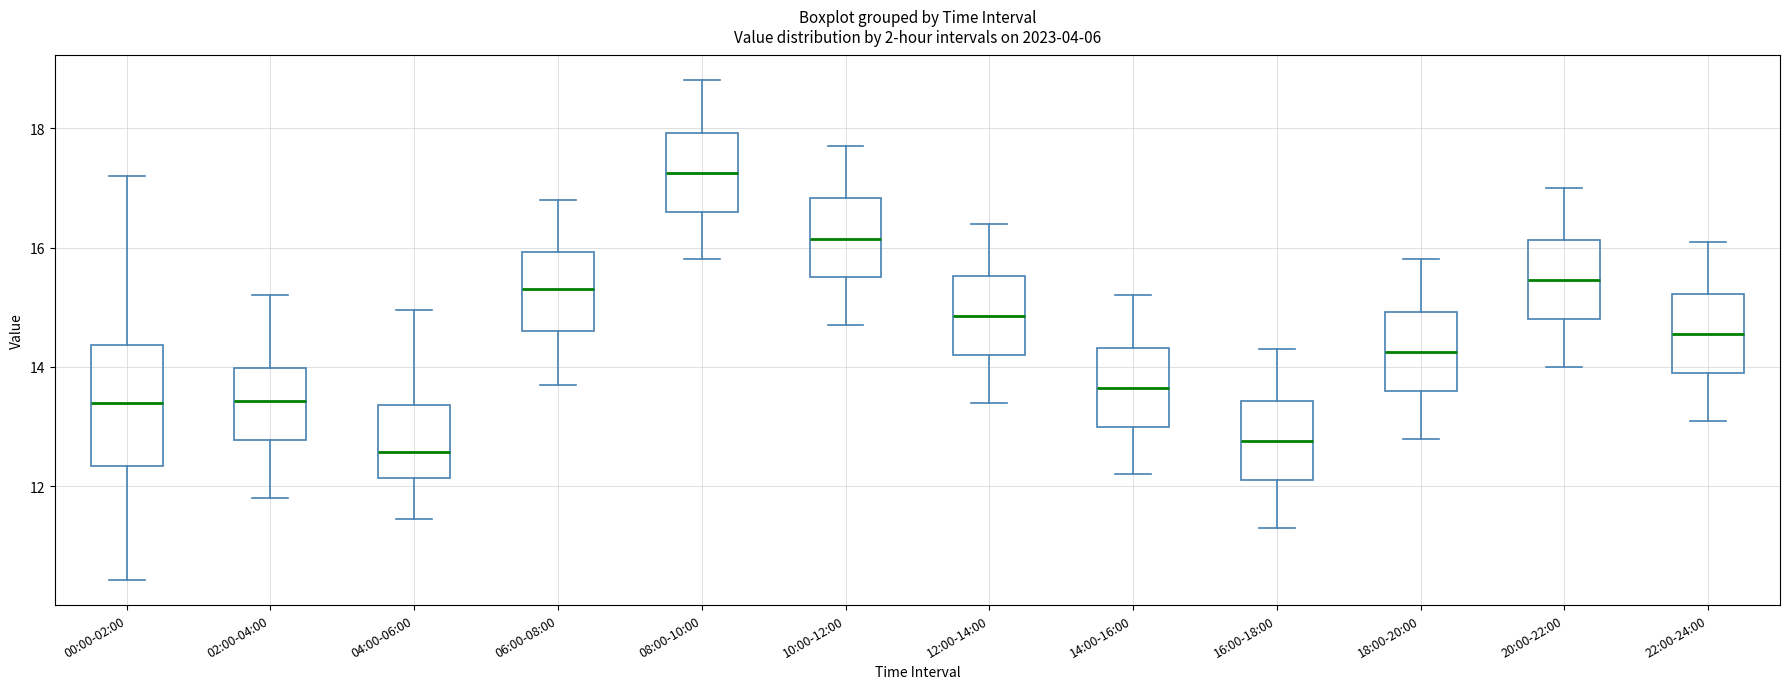

Reading left to right, transcribe this box plot: for each box, give where its median line is, the range the box spans, and where its two whiskers end, as read against the y-axis. The values are not printed on the chart, so give them approximately, as read against the axis.

00:00-02:00: median 13.4, box 12.4 to 14.4, whiskers 10.4 to 17.2
02:00-04:00: median 13.4, box 12.8 to 14.0, whiskers 11.8 to 15.2
04:00-06:00: median 12.6, box 12.2 to 13.4, whiskers 11.4 to 15.0
06:00-08:00: median 15.4, box 14.6 to 16.0, whiskers 13.8 to 16.8
08:00-10:00: median 17.2, box 16.6 to 18.0, whiskers 15.8 to 18.8
10:00-12:00: median 16.2, box 15.6 to 16.8, whiskers 14.8 to 17.8
12:00-14:00: median 14.8, box 14.2 to 15.6, whiskers 13.4 to 16.4
14:00-16:00: median 13.6, box 13.0 to 14.4, whiskers 12.2 to 15.2
16:00-18:00: median 12.8, box 12.2 to 13.4, whiskers 11.4 to 14.4
18:00-20:00: median 14.2, box 13.6 to 15.0, whiskers 12.8 to 15.8
20:00-22:00: median 15.4, box 14.8 to 16.2, whiskers 14.0 to 17.0
22:00-24:00: median 14.6, box 14.0 to 15.2, whiskers 13.2 to 16.2